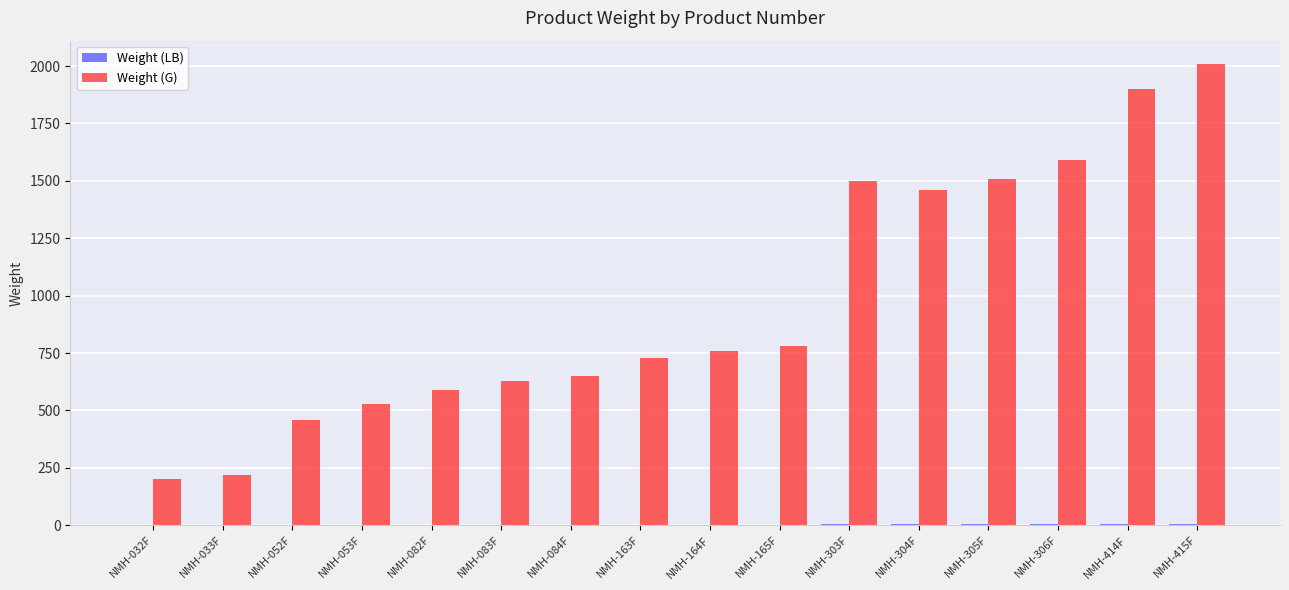

What is the greatest value displayed?

2010.0